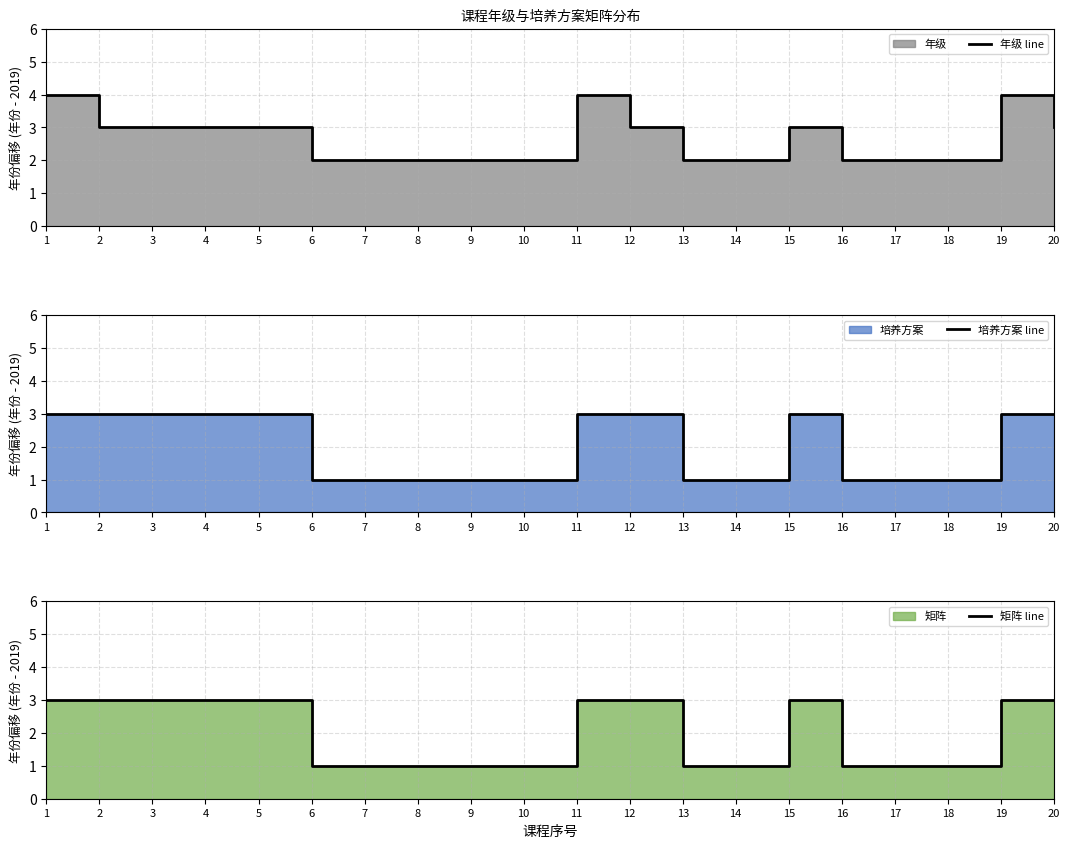

What is the sum of the 年级 line values at 2 and 15?

6